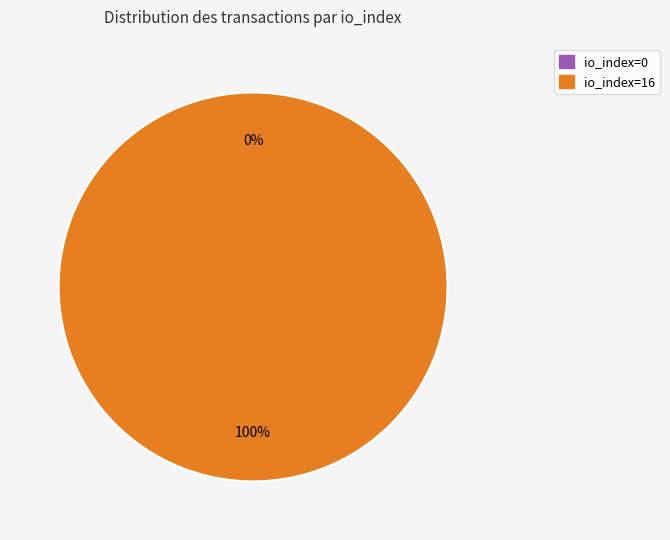

The io_index=16 slice represents 100% of the pie. True or false?

True